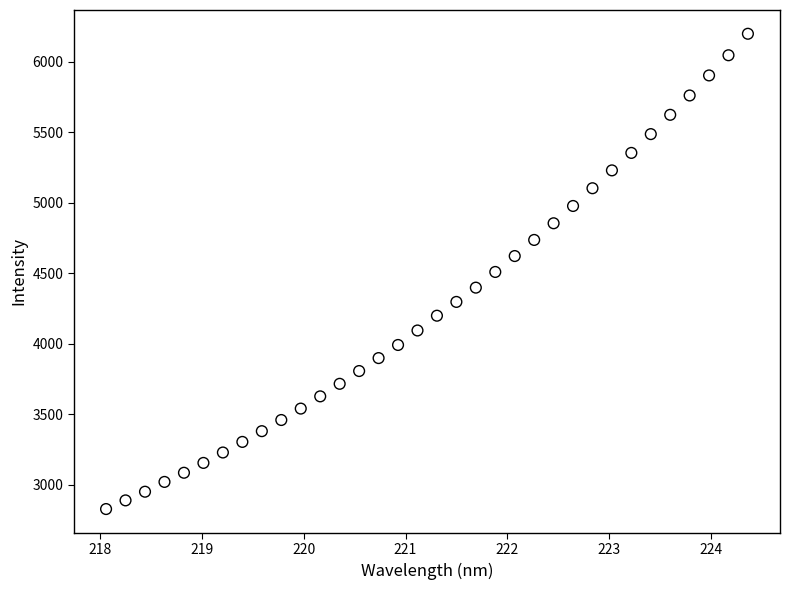

What is the range of Y values (max minus min)?

3371.7